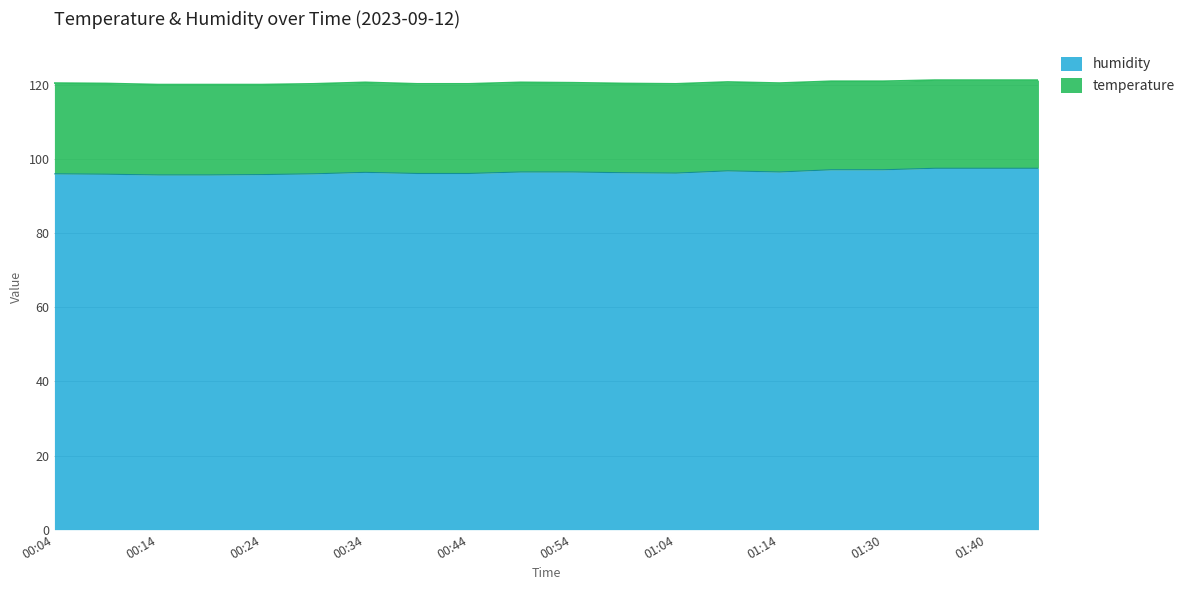

What is the difference between the maximum and second lowest values?

1.8